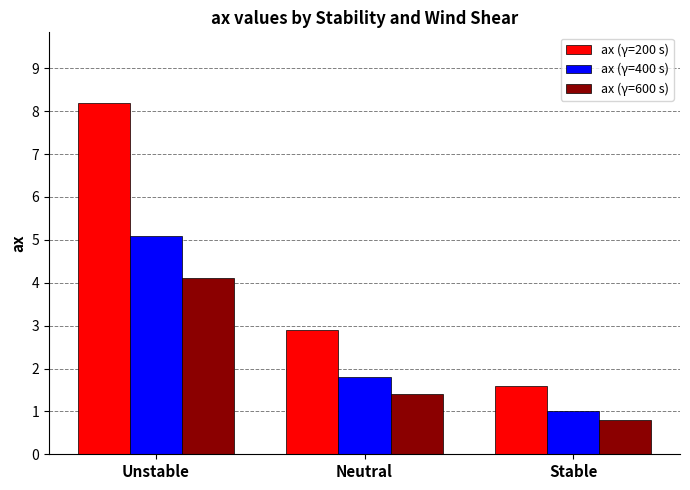

What is the lowest value of the ax (γ=200 s) series?

1.6